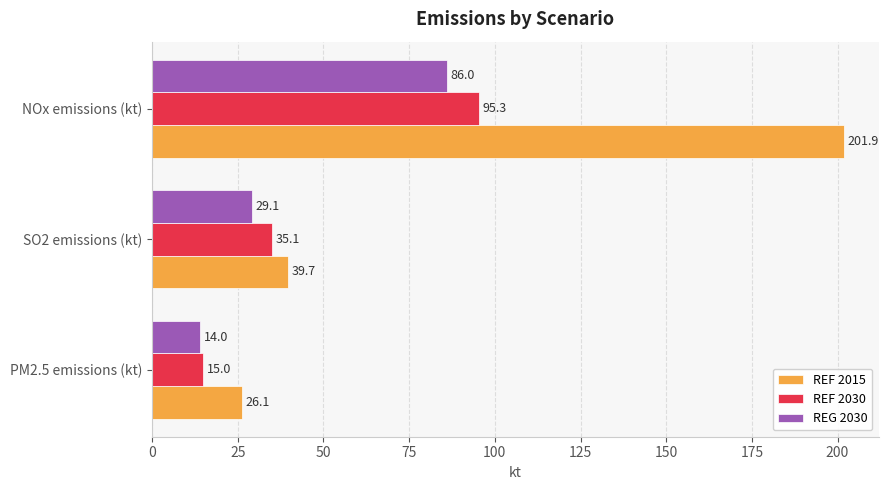

What is the minimum value shown in the chart?

14.0